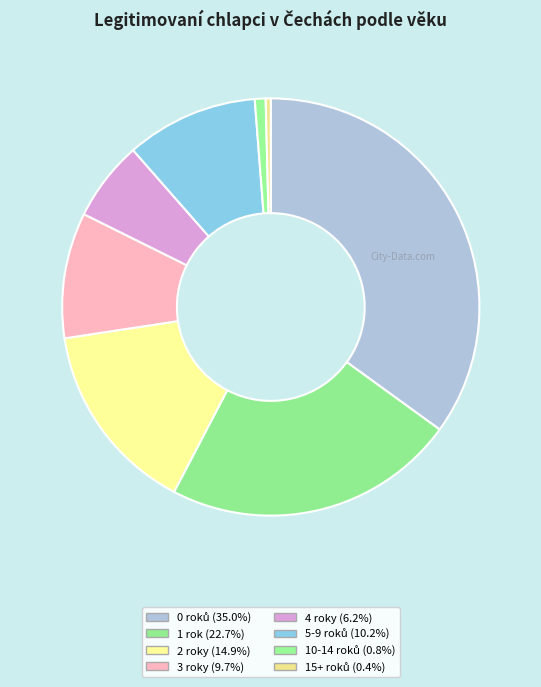

What is the total percentage of 10-14 roků and 5-9 roků?

11.1%